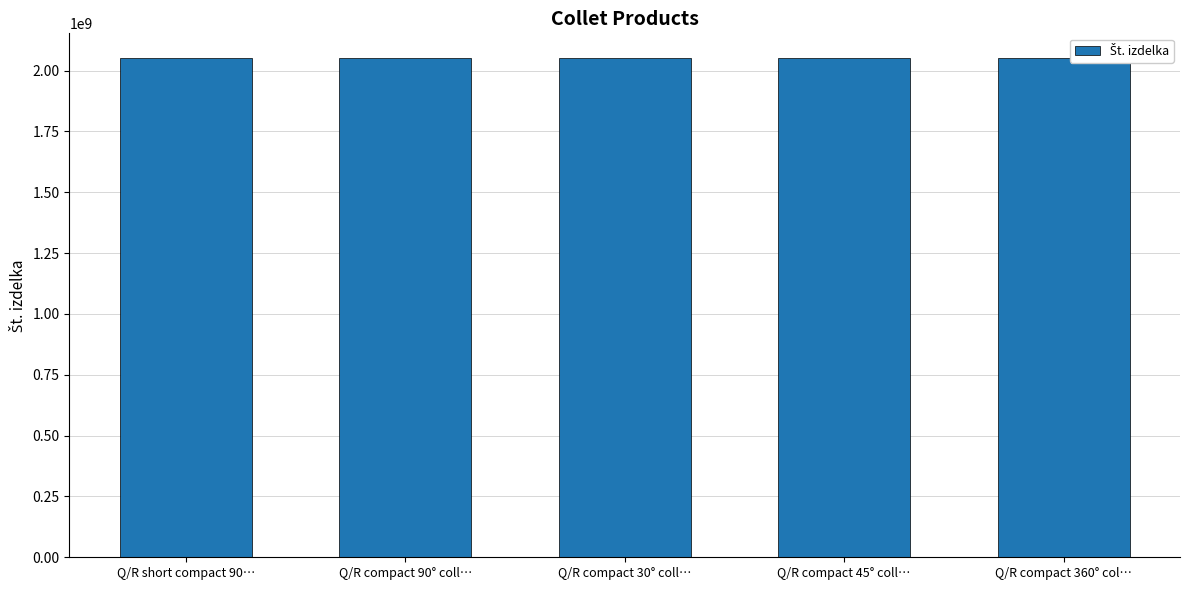

What is the minimum value shown in the chart?

2050503293